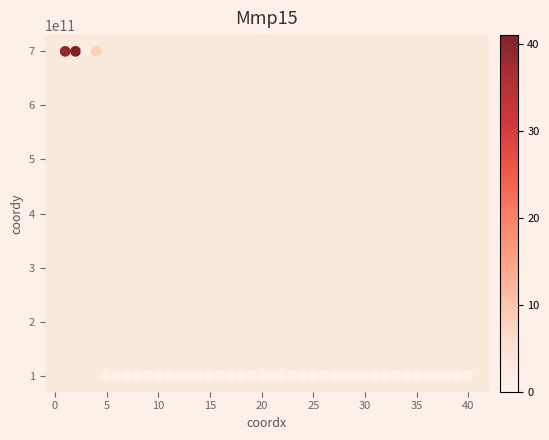

What is the range of X values (max minus min)?

39